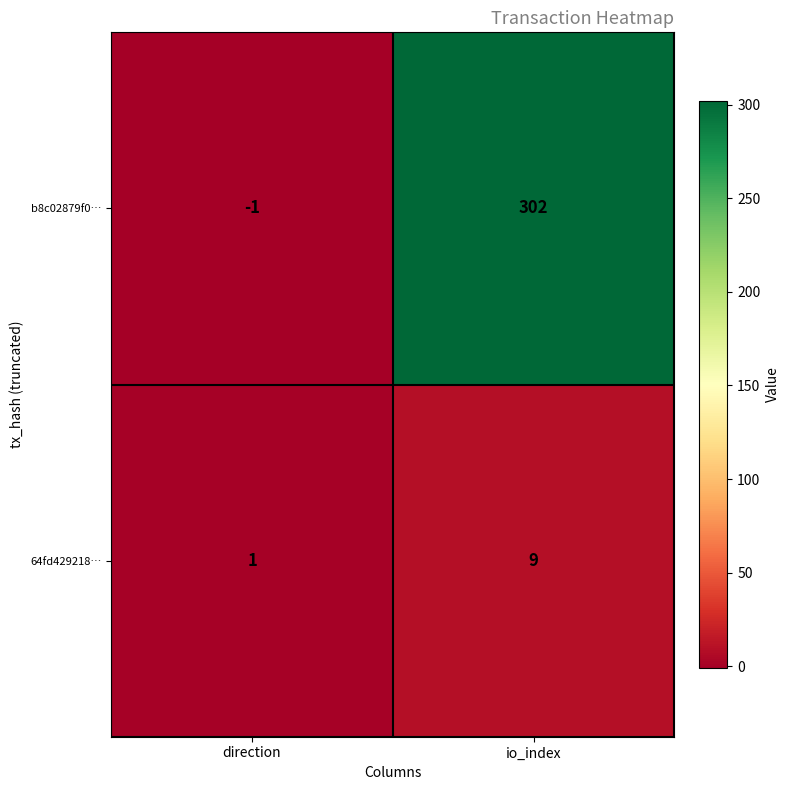

Which category has the highest value across all series?

io_index